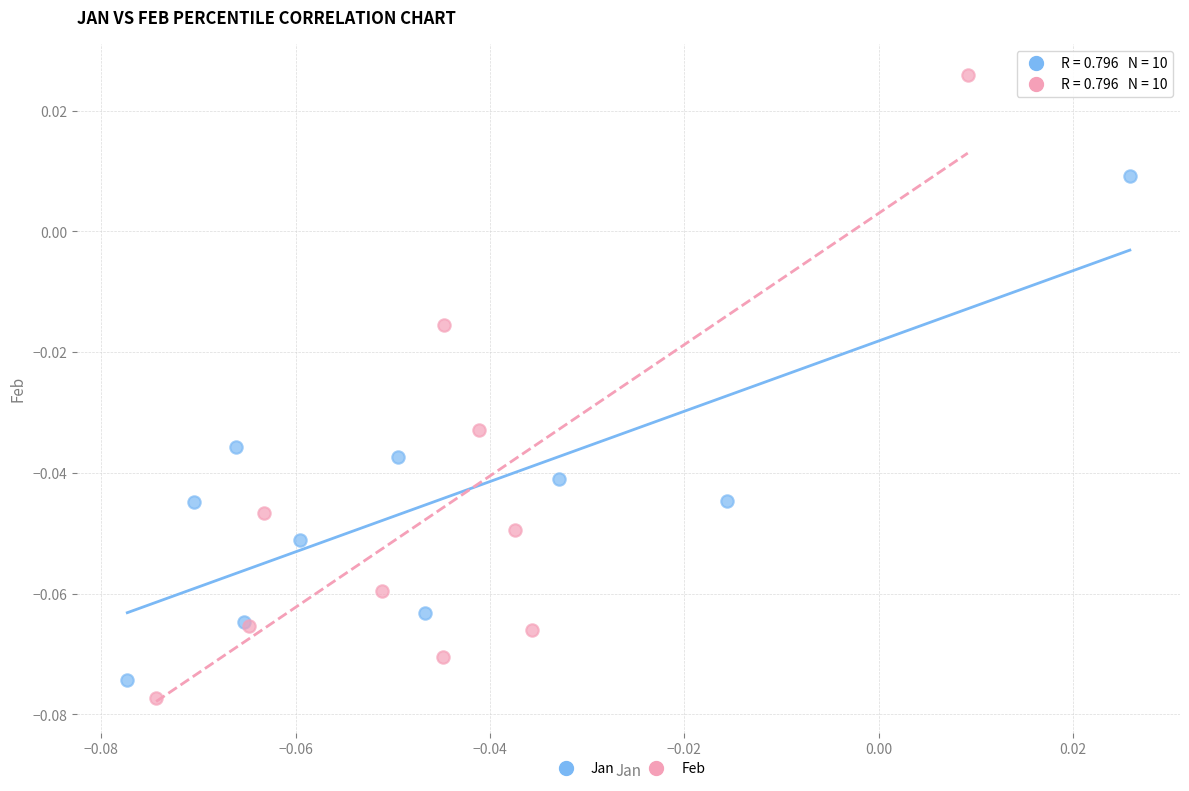

What are all the series names shown in the legend?

Jan, Feb